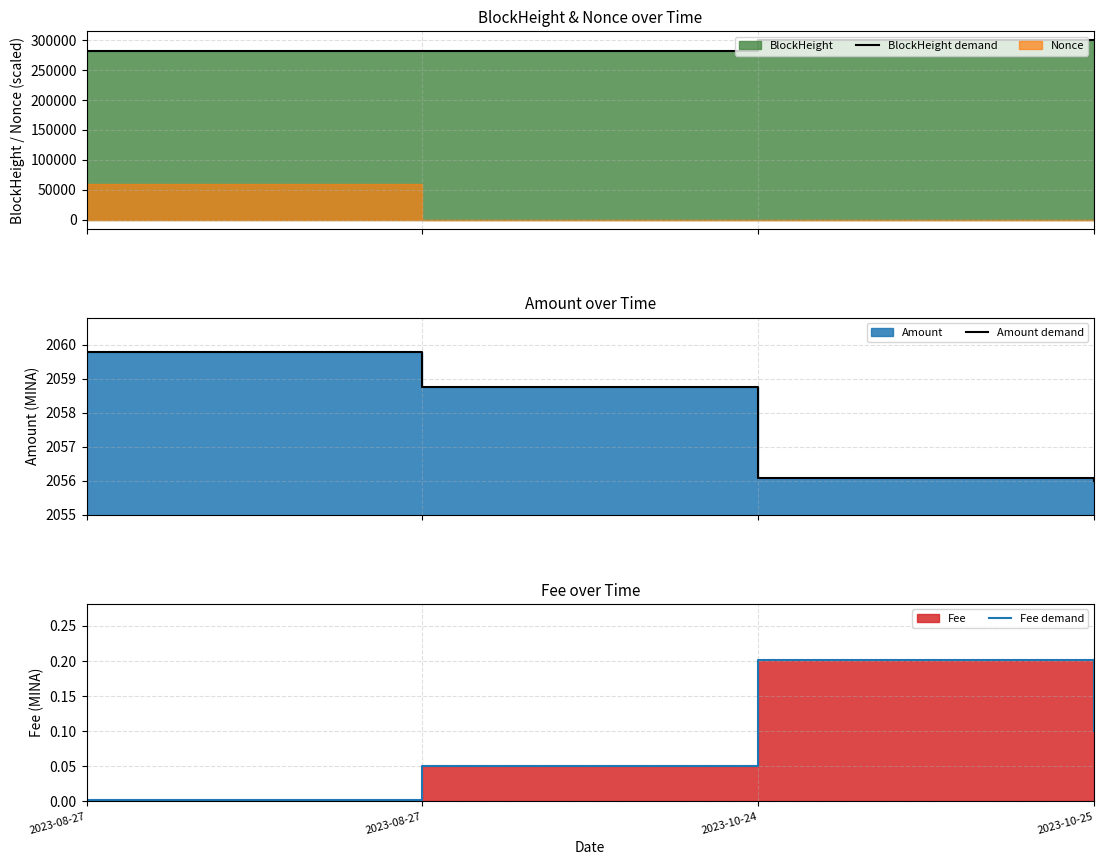

Which series has the largest range (max minus min)?

BlockHeight demand